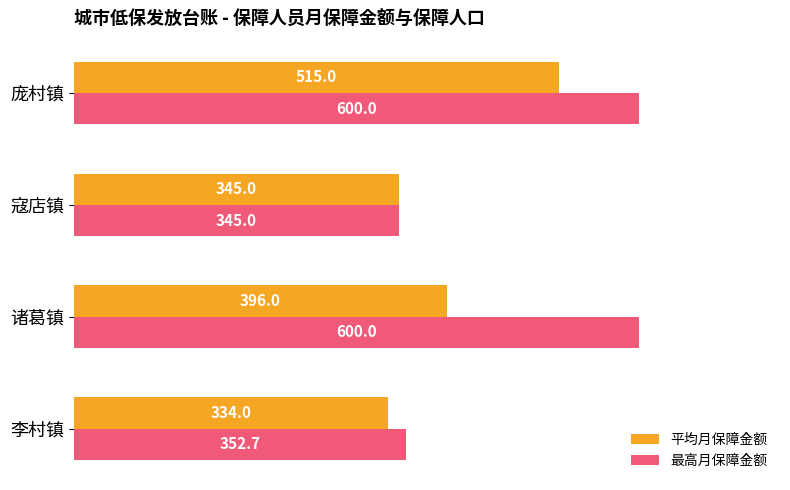

What is the sum of the 最高月保障金额 values at 寇店镇 and 李村镇?

697.7